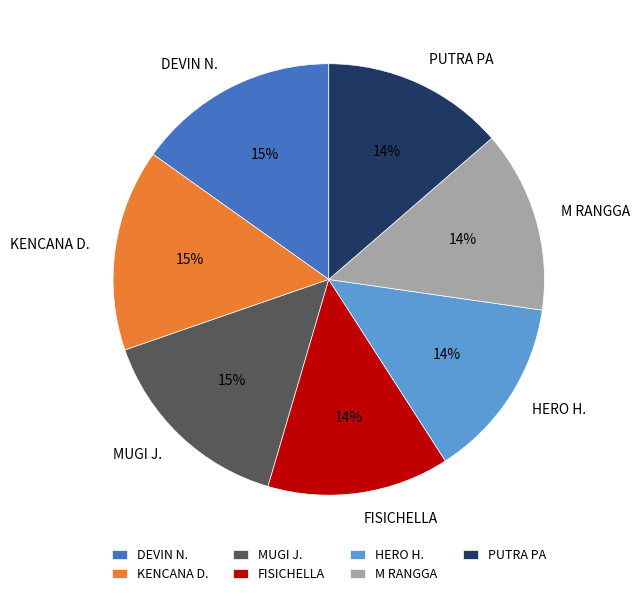

How many slices are in this pie chart?

7